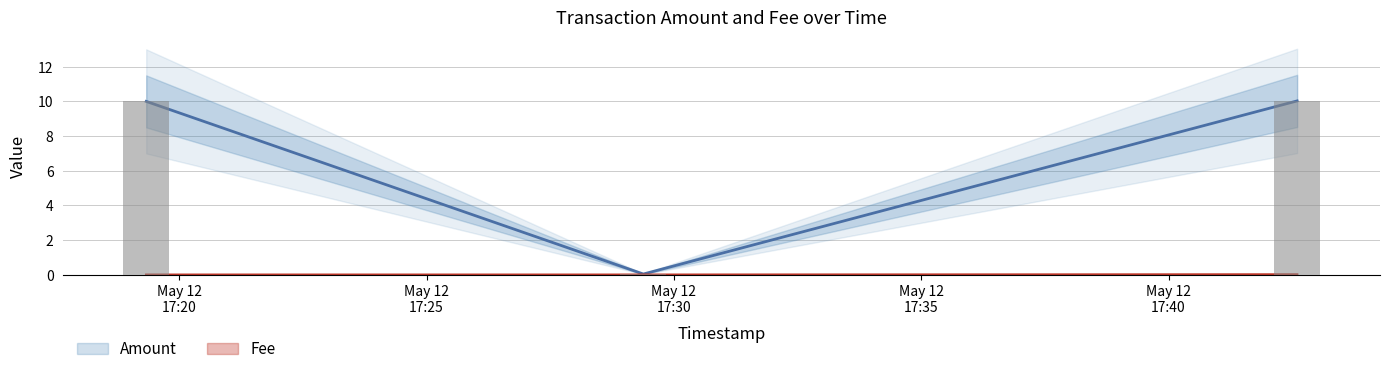

Which series has the largest total across all categories?

Amount